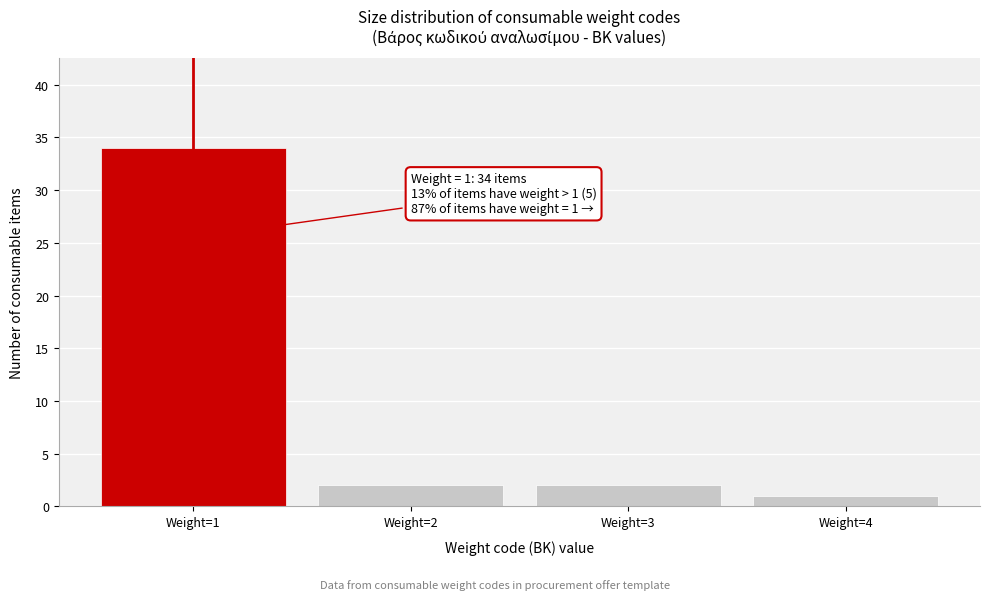

Reading left to right, extract all data points from this chart.

Weight=1=34	Weight=2=2	Weight=3=2	Weight=4=1